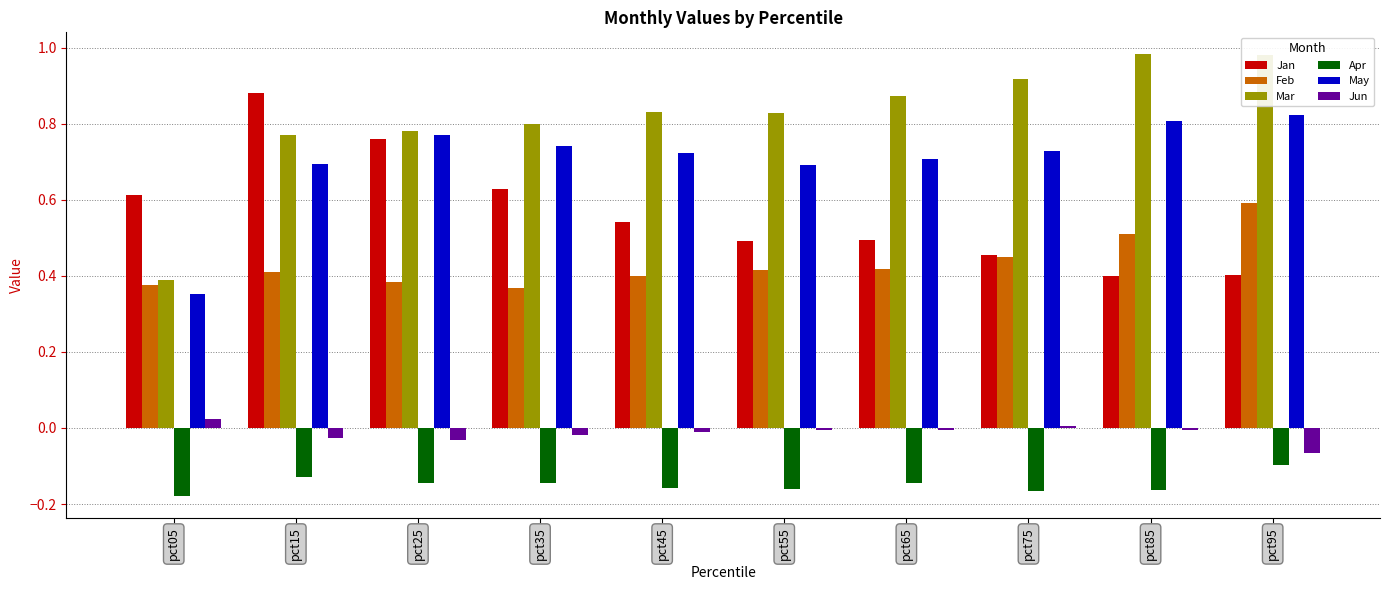

Which series has the largest range (max minus min)?

Mar